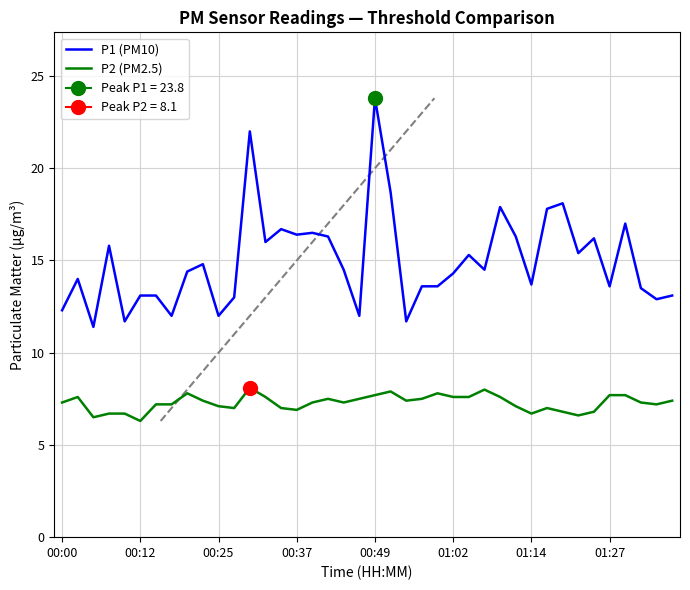

The value of P1 (PM10) at 01:14 is 13.7. True or false?

True